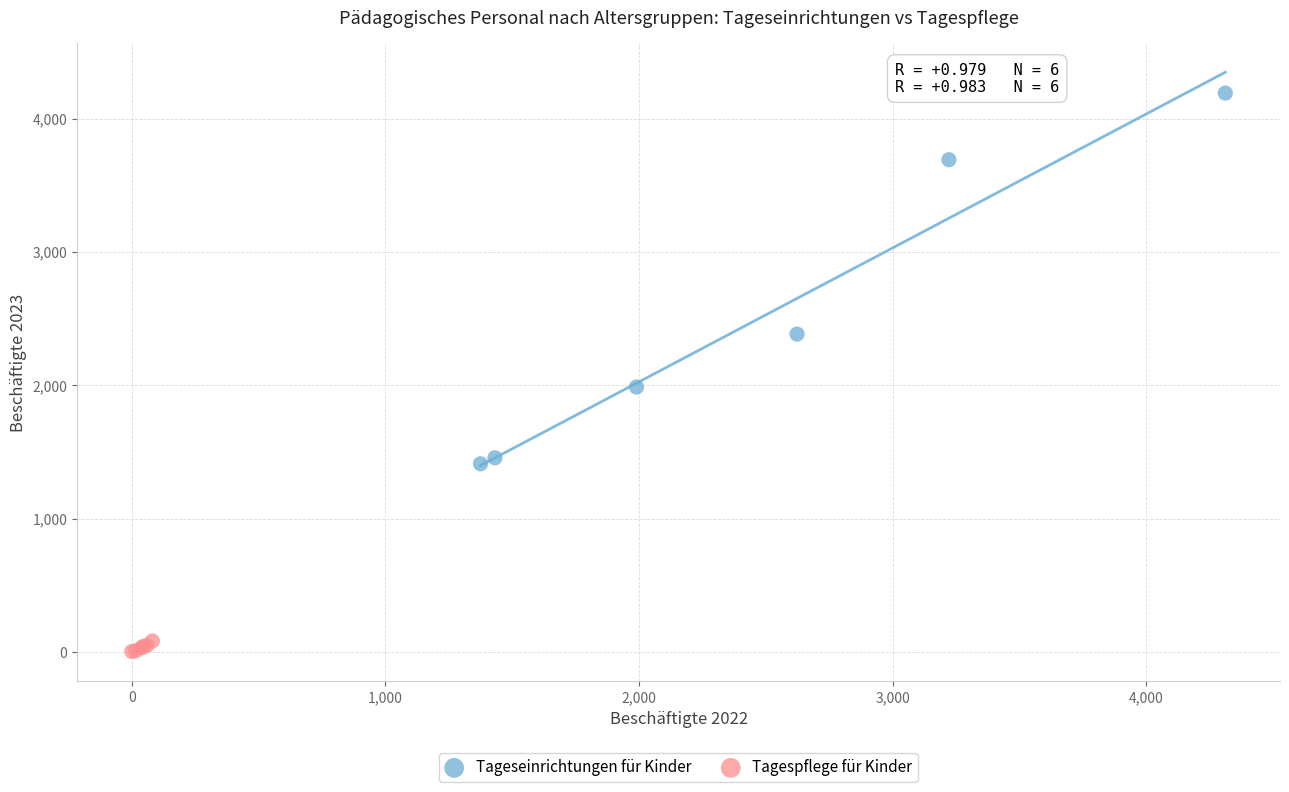

Which series contains the highest Y value?

Tageseinrichtungen für Kinder